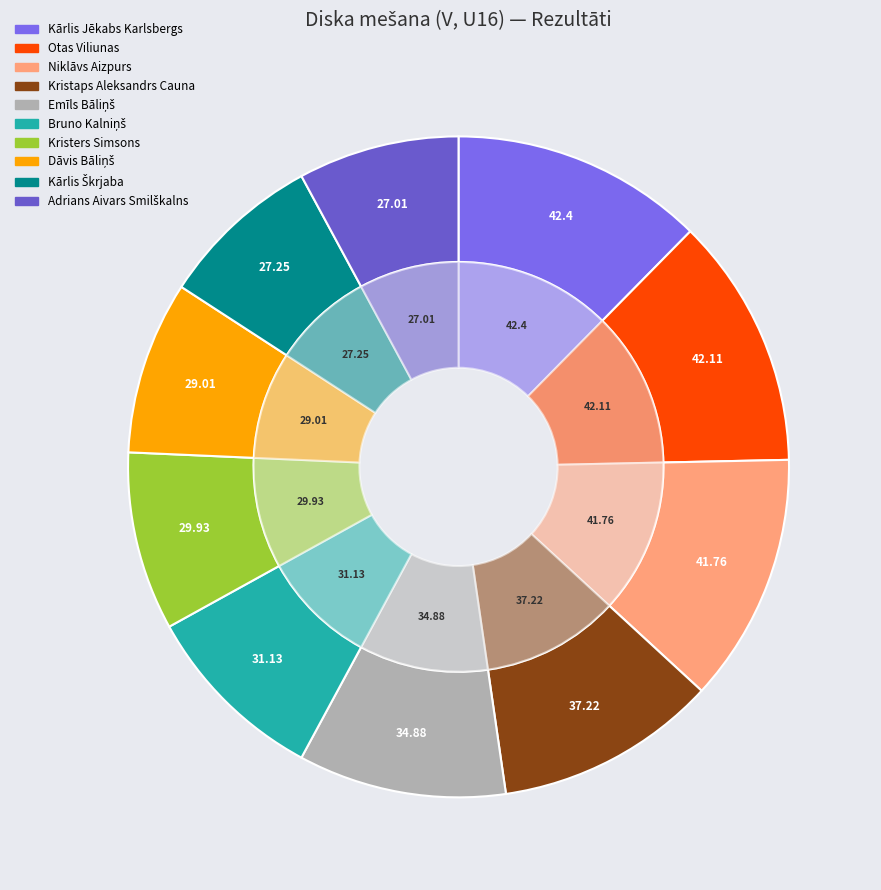

To the nearest percent, what is the combined percentage of Dāvis Bāliņš and Bruno Kalniņš?

18%